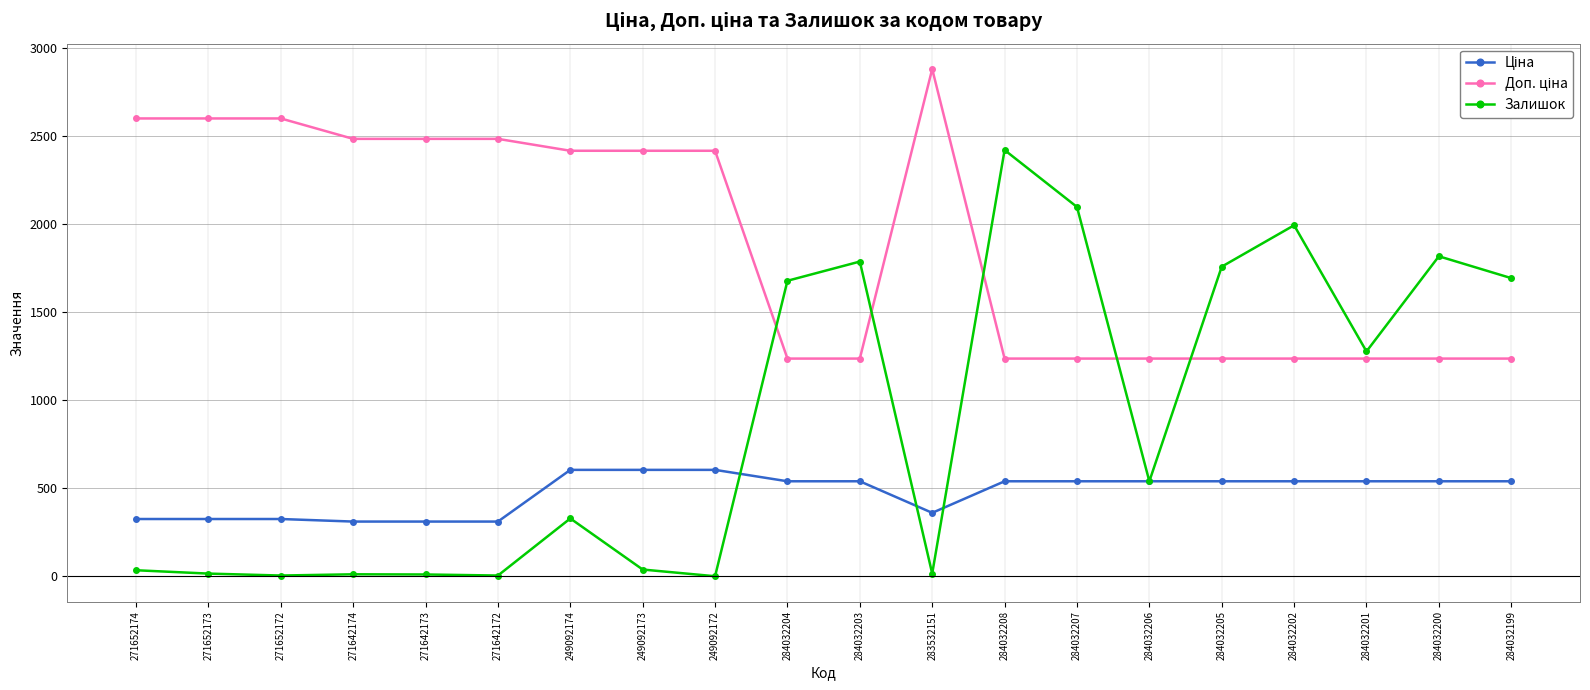

What is the difference between the Залишок values at 249092172 and 271642174?

11.0